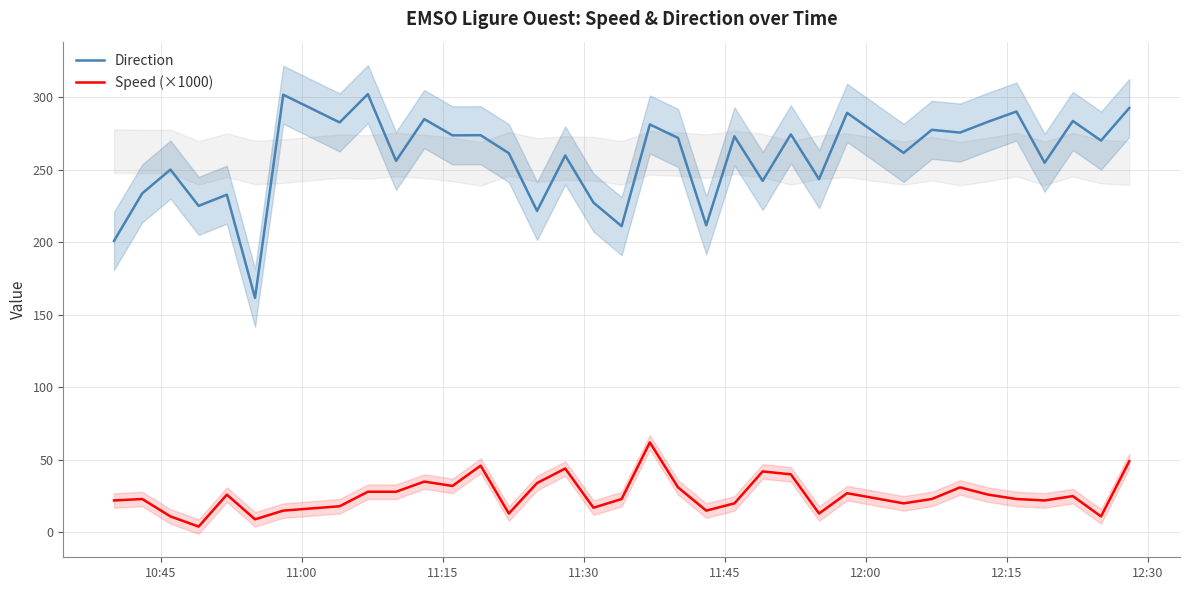

What are all the series names shown in the legend?

Direction, Speed (×1000)